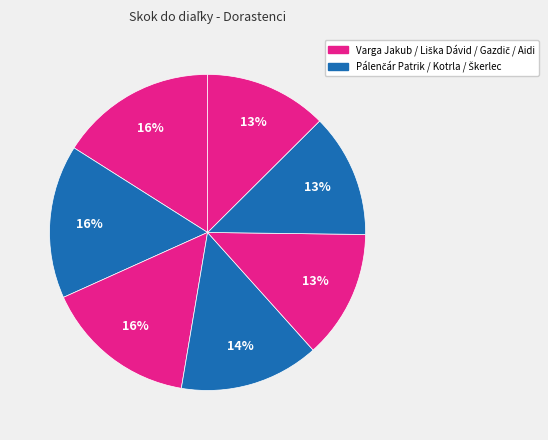

How many segments does this pie chart have?

7